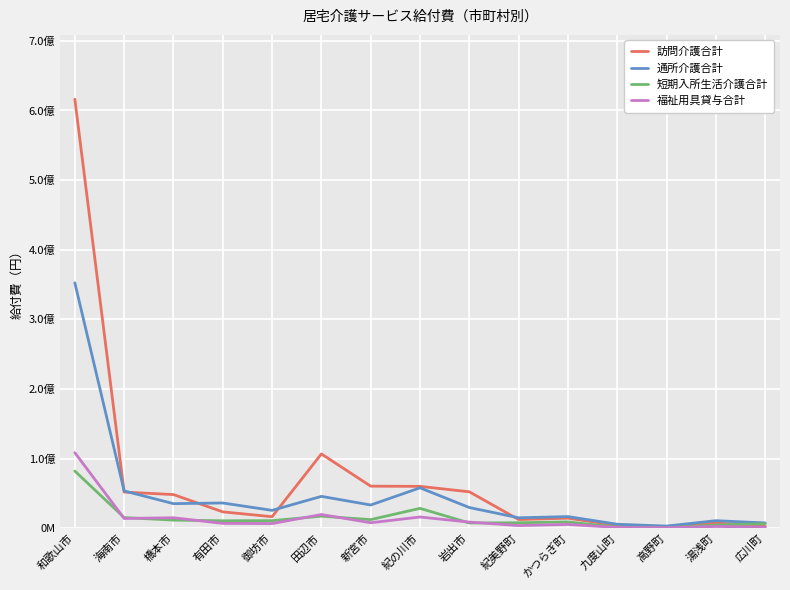

Where is the first local minimum for 訪問介護合計?

御坊市